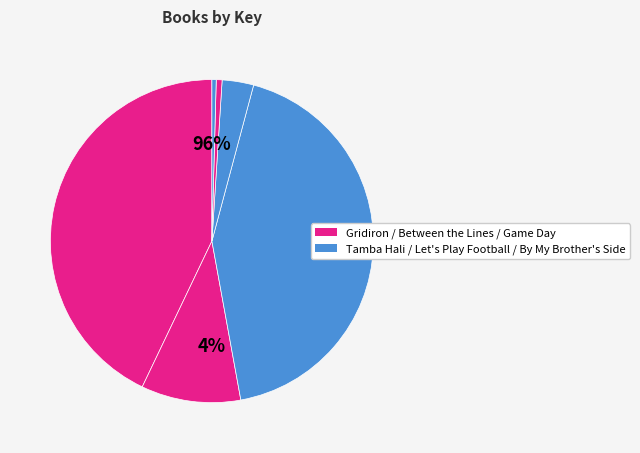

Rank the categories by value from lowest to highest.

By My Brother's Side, Game Day, Let's Play Football, Between the Lines, Gridiron, Tamba Hali